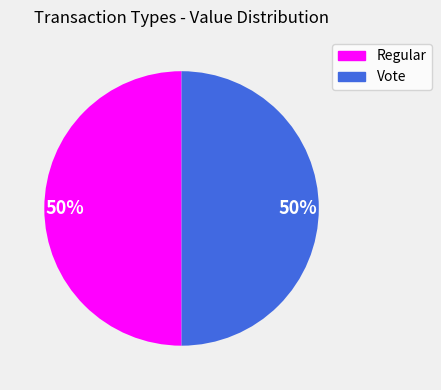

Is the sum of Regular and Vote greater than half?

Yes